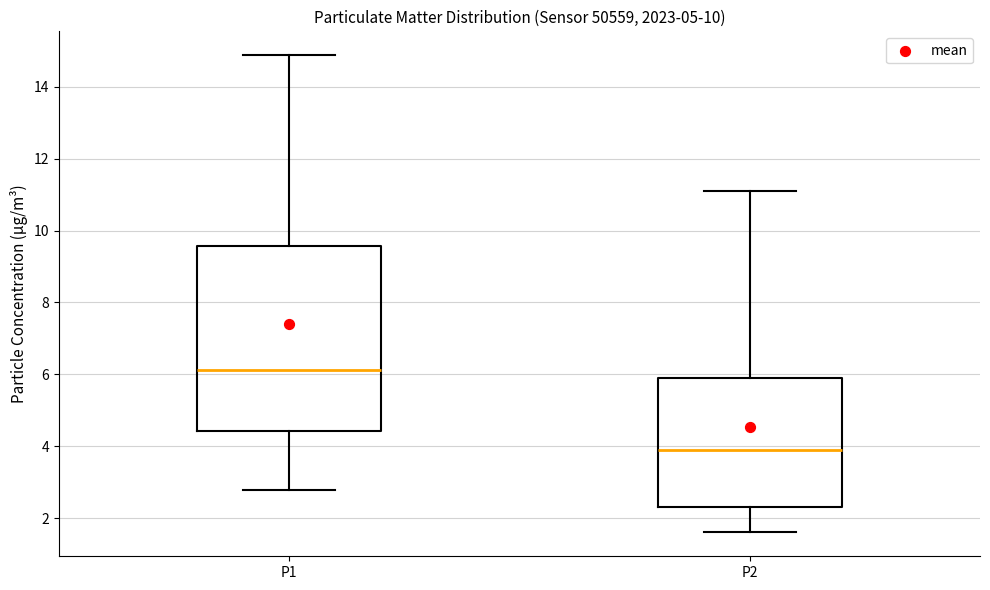

Where does the median line of the box for P2 sit on the y-axis? The values are not printed on the chart, so give them approximately, as read against the axis.

4.0